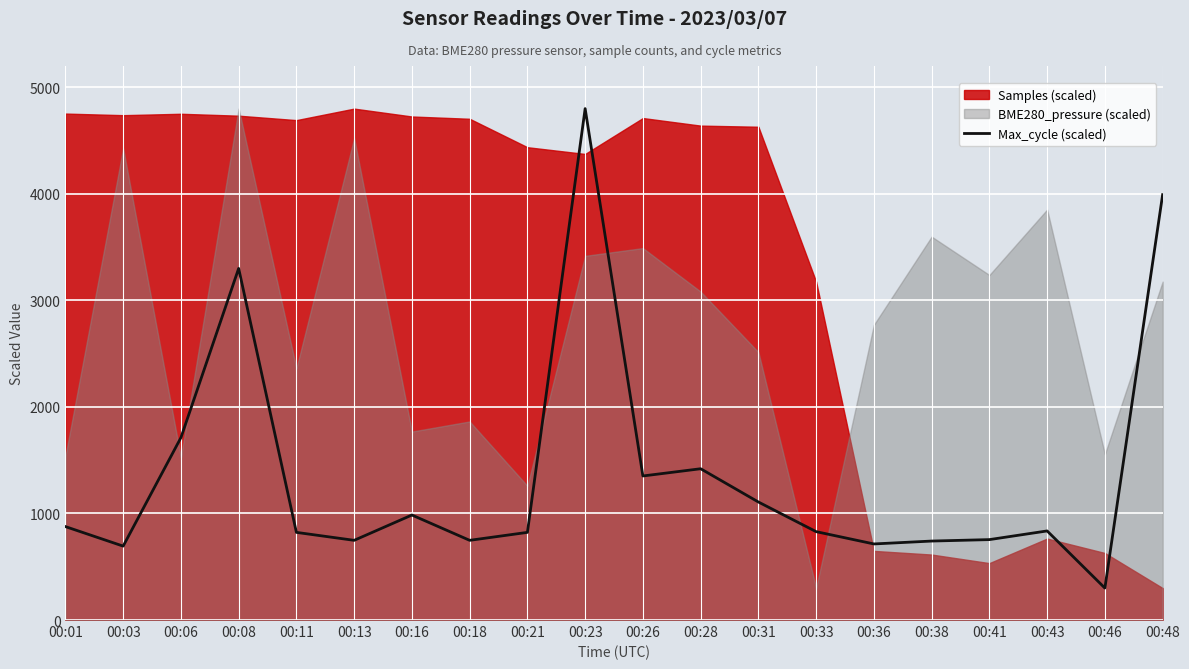

Is it true that the value at 00:18 is 748.0?

True